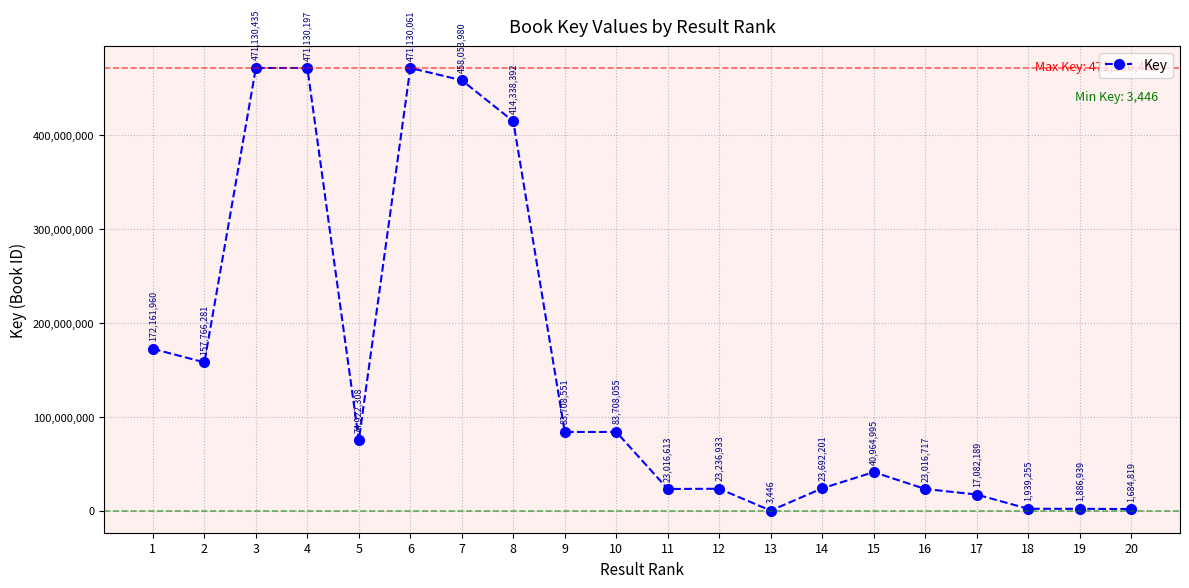

What is the change in value from 1 to 4?

+298968237